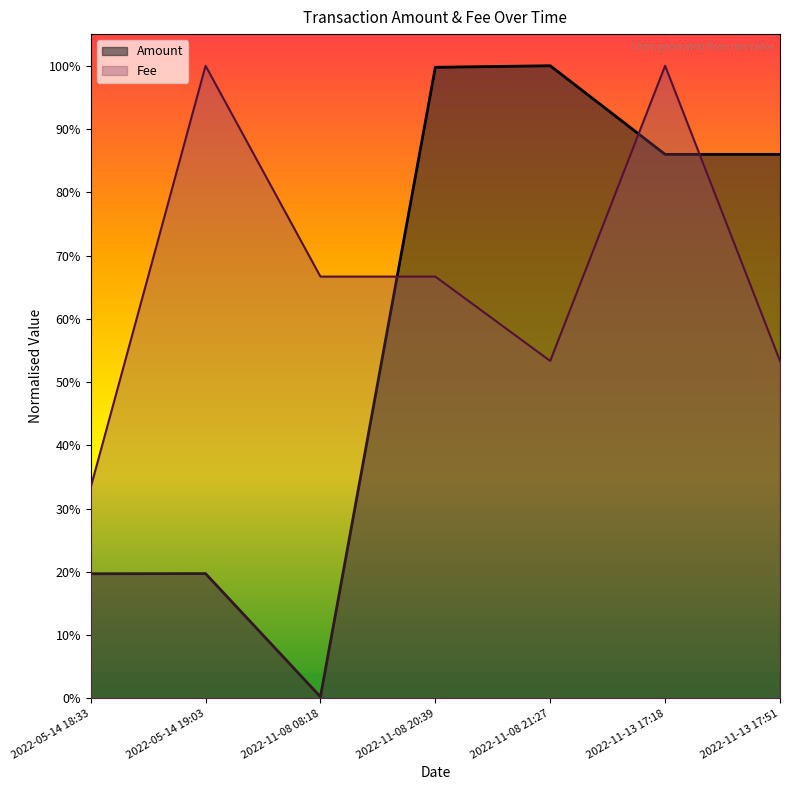

Between 2022-05-14 19:03 and 2022-11-13 17:51, which series saw the biggest shift?

Amount